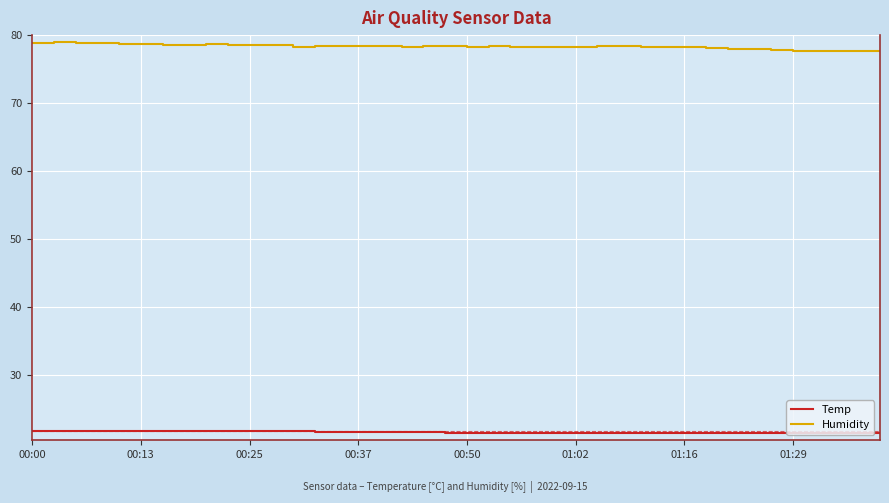

List the series in order of their peak value, lowest first.

Temp, Humidity